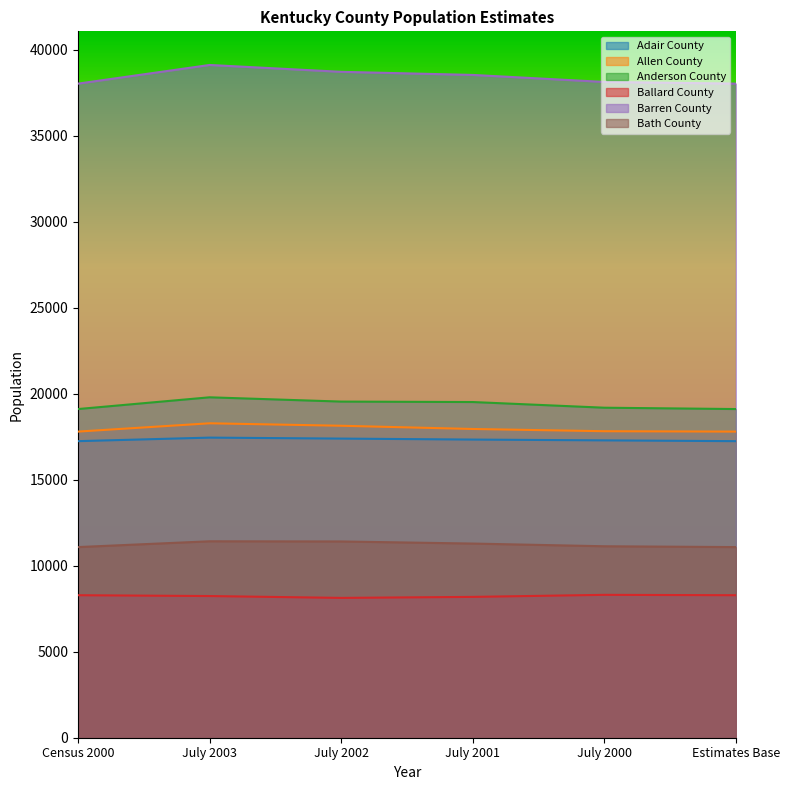

Where is Allen County nearest to the value 18041?

July 2001